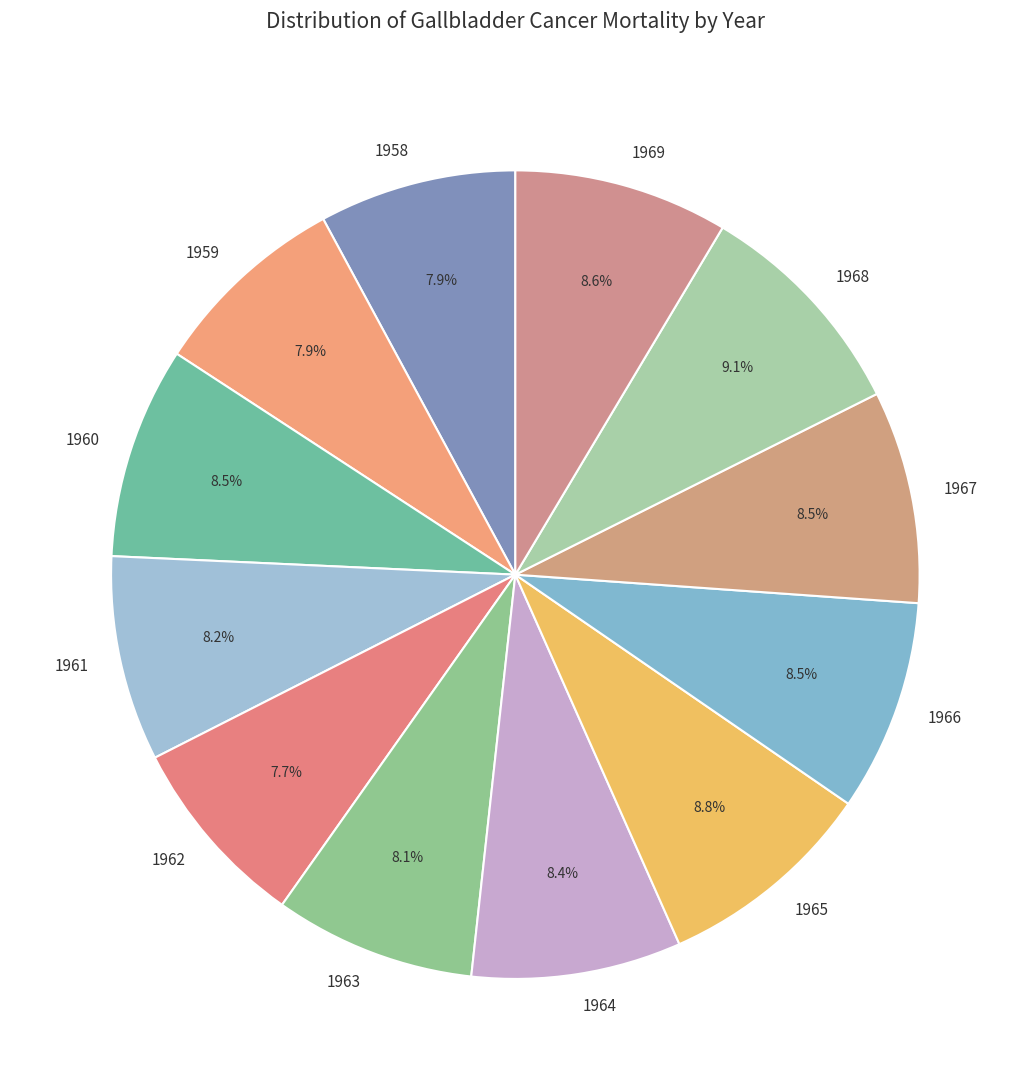

To the nearest percent, what is the average slice percentage?

8%